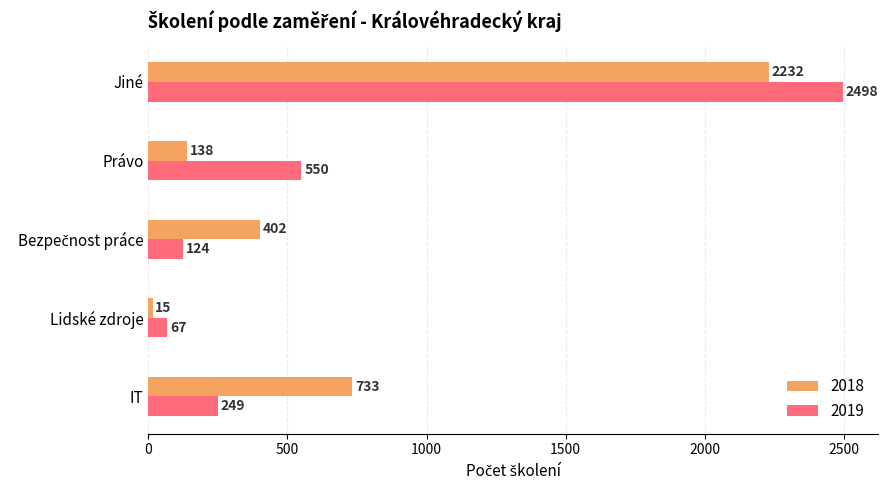

What is the maximum value for 2018?

2232